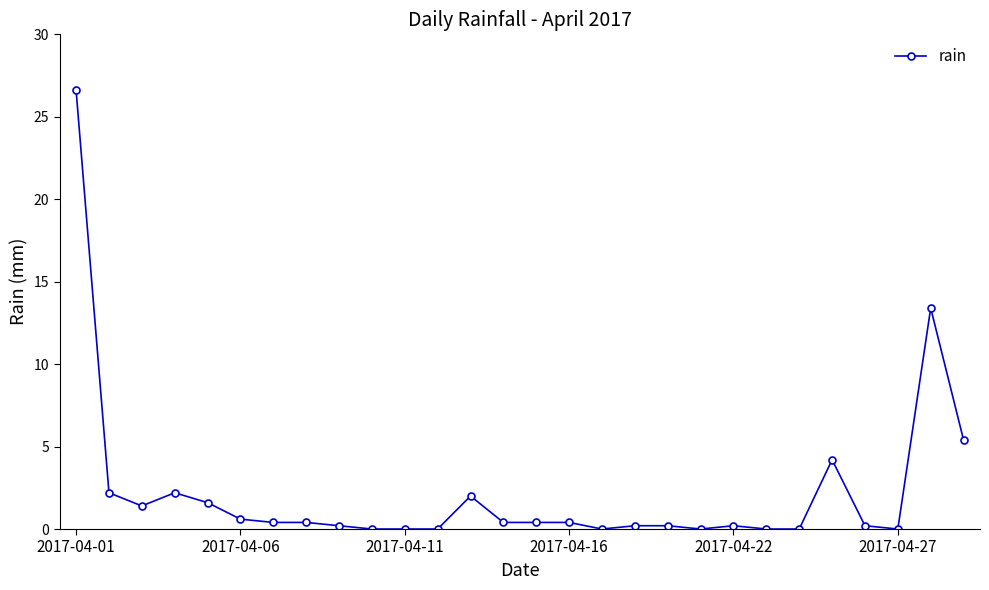

Reading left to right, list all the values displayed in this chart.

26.6	2.2	1.4	2.2	1.6	0.6	0.4	0.4	0.2	0.0	0.0	0.0	2.0	0.4	0.4	0.4	0.0	0.2	0.2	0.0	0.2	0.0	0.0	4.2	0.2	0.0	13.4	5.4